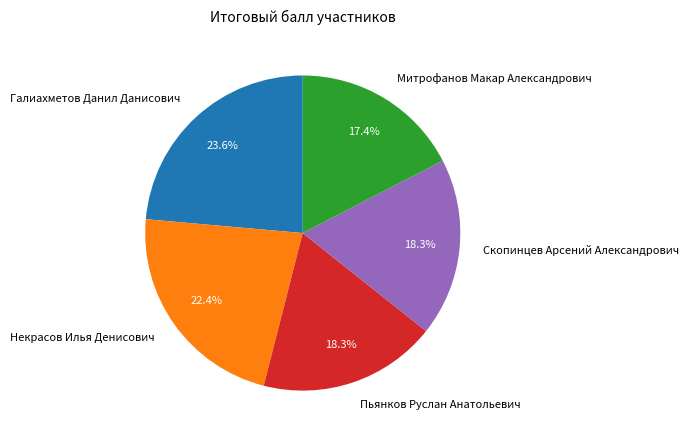

Combined, do Скопинцев Арсений Александрович and Галиахметов Данил Данисович account for over 50%?

No